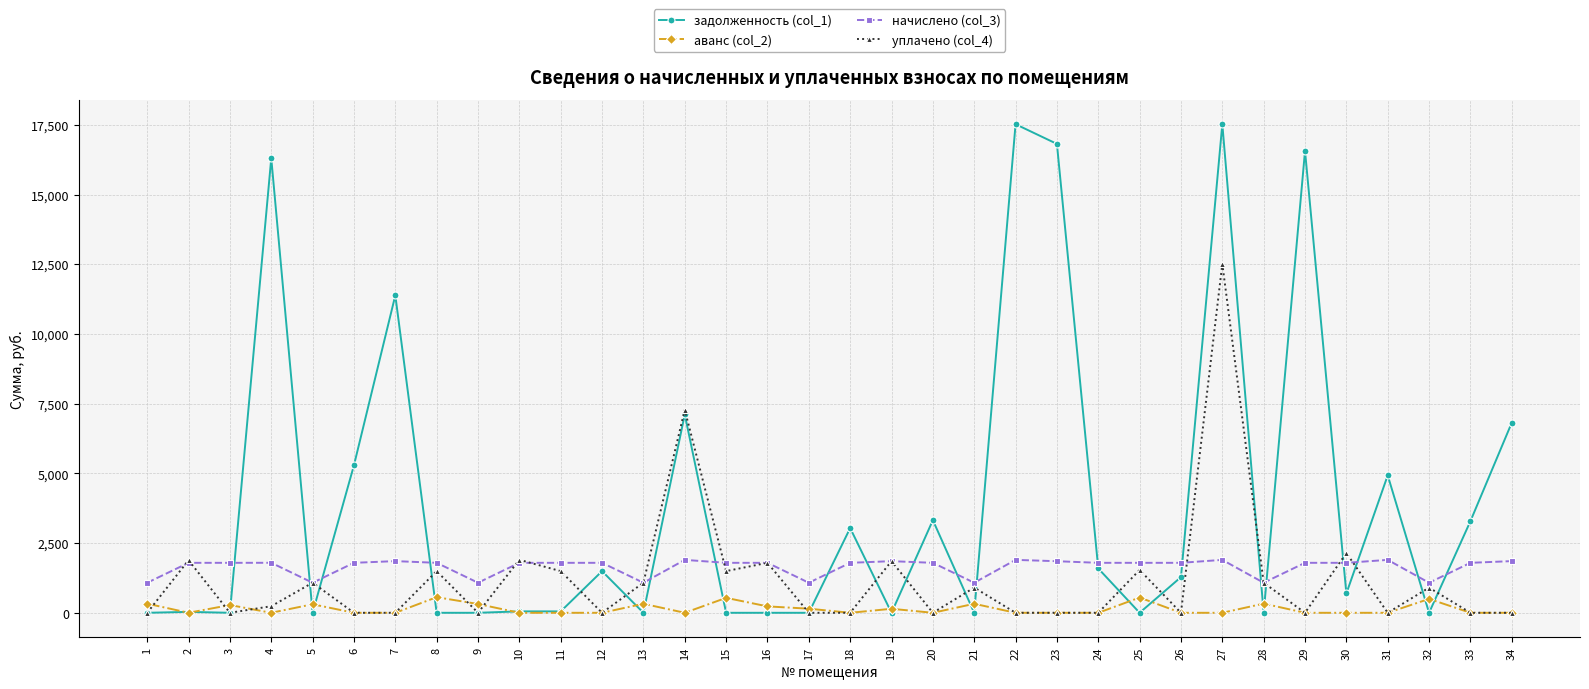

Where is уплачено (col_4) nearest to the value 6258?

14